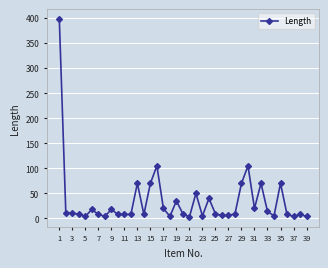

True or false: the data has more than 2 interior local peaks.

True